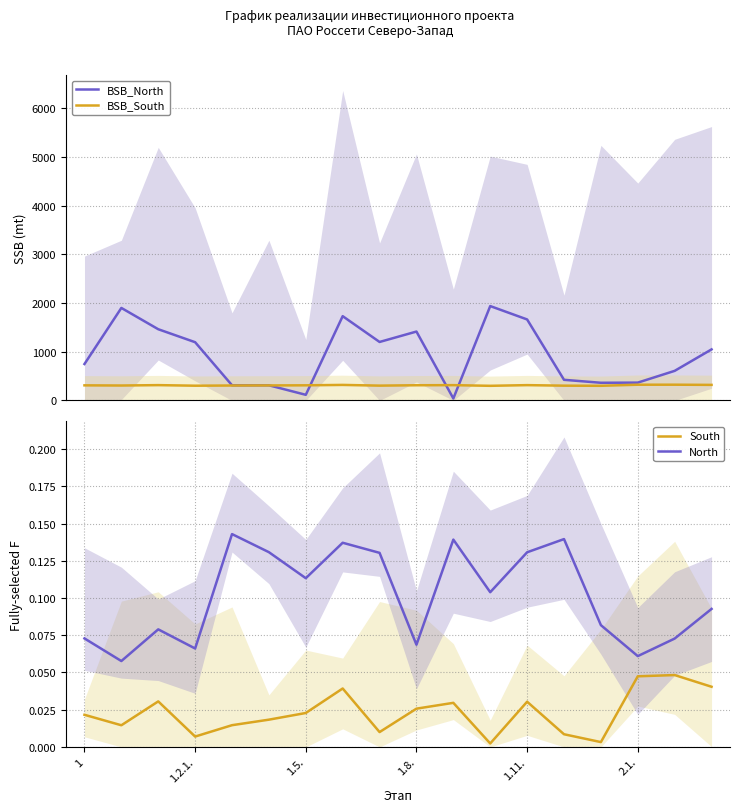

True or false: South and North cross at least once.

False